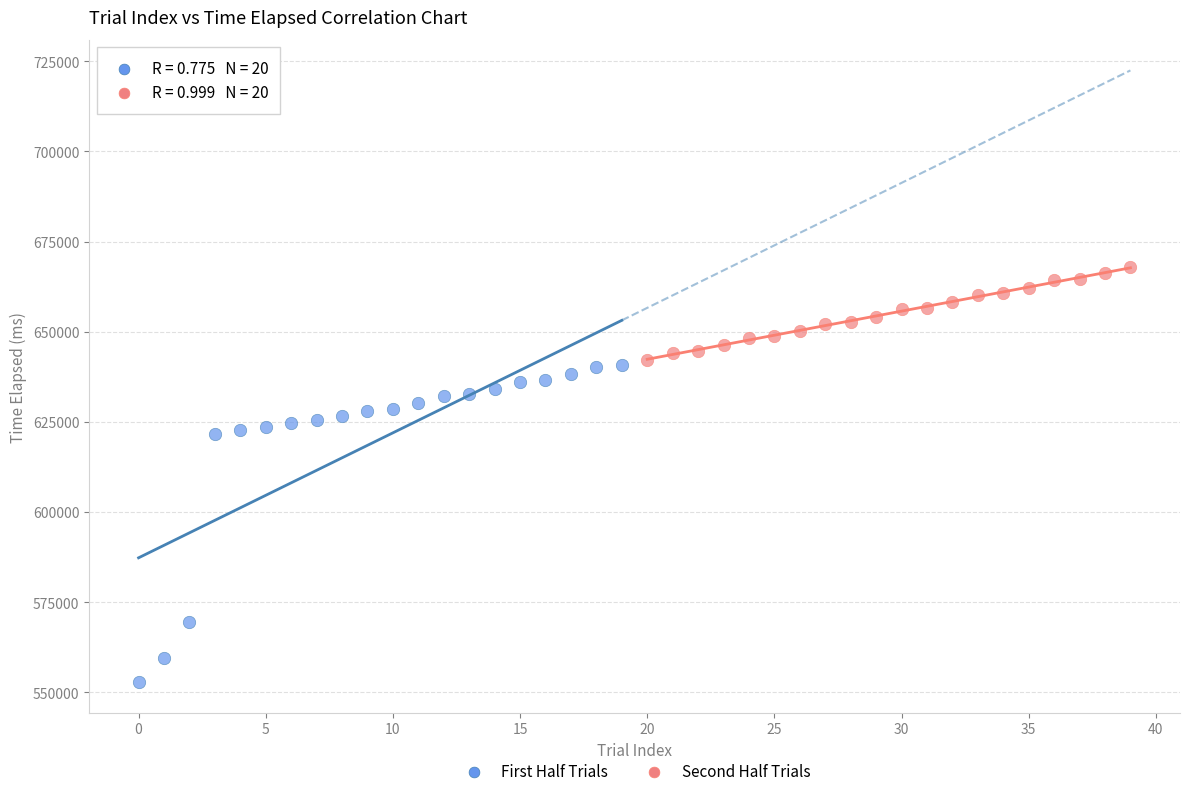

What are all the series names shown in the legend?

First Half Trials, Second Half Trials